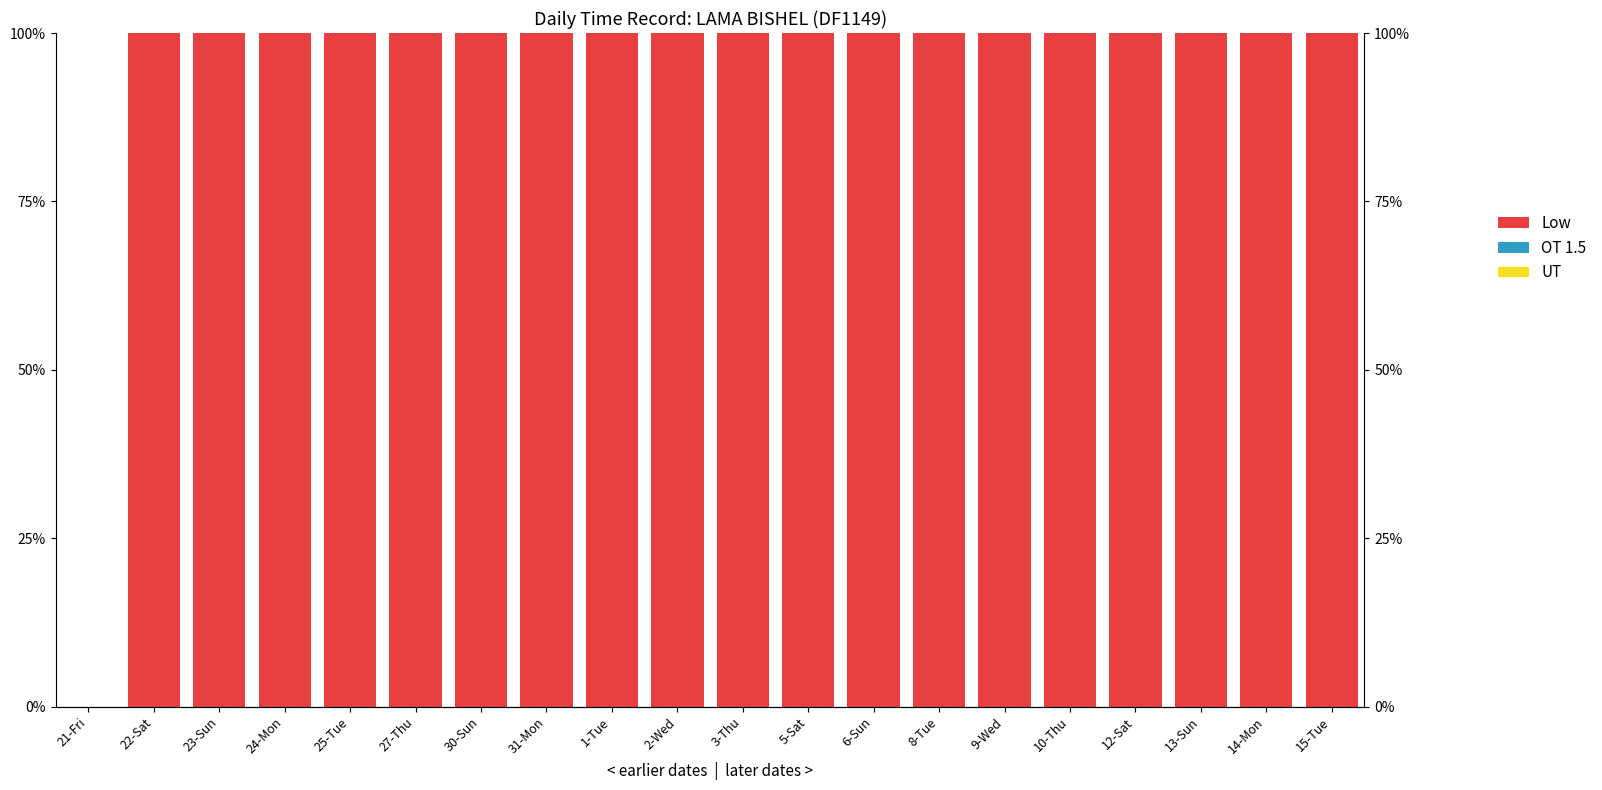

What is the label of the 2nd bar from the left?

22-Sat